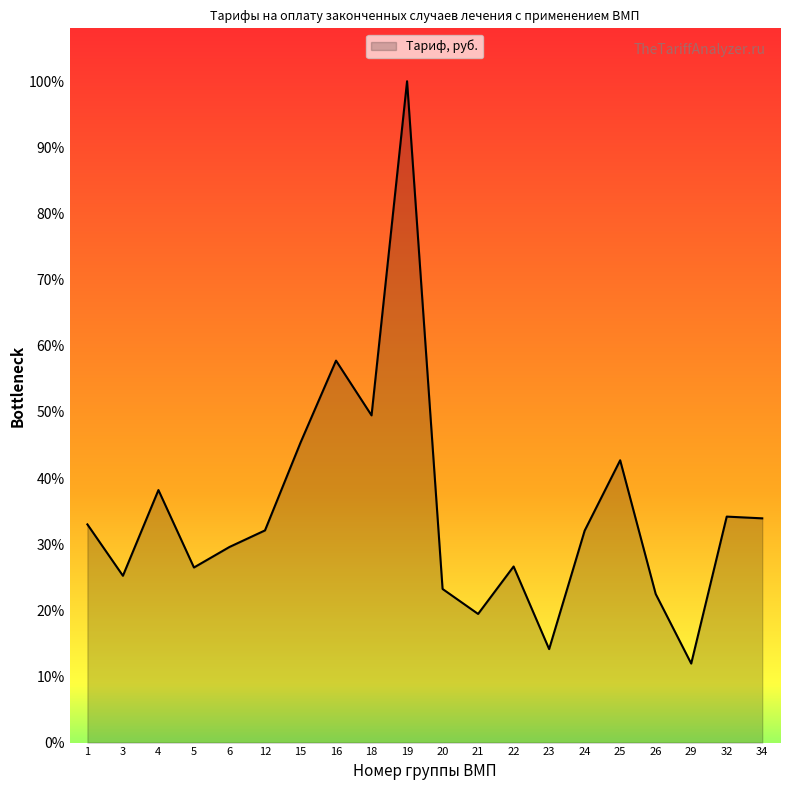

List the labels in order of value, largest first.

19, 16, 18, 15, 25, 4, 32, 34, 1, 12, 24, 6, 22, 5, 3, 20, 26, 21, 23, 29